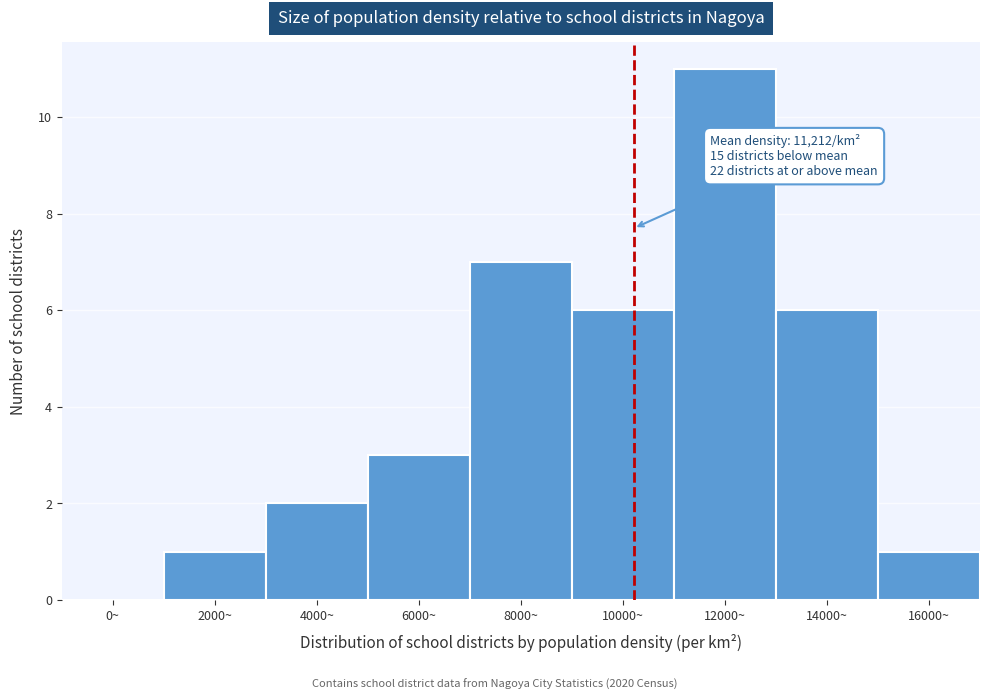

Reading left to right, transcribe all the data shown in this chart.

0~=0	2000~=1	4000~=2	6000~=3	8000~=7	10000~=6	12000~=11	14000~=6	16000~=1